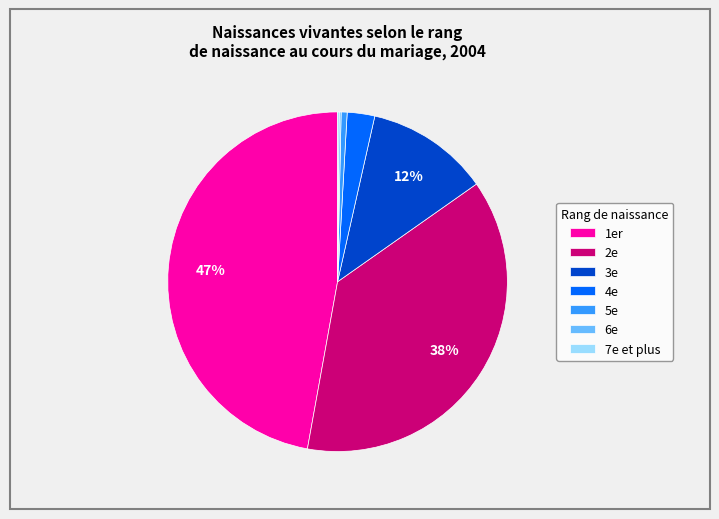

Is the sum of 5e and 2e greater than half?

No